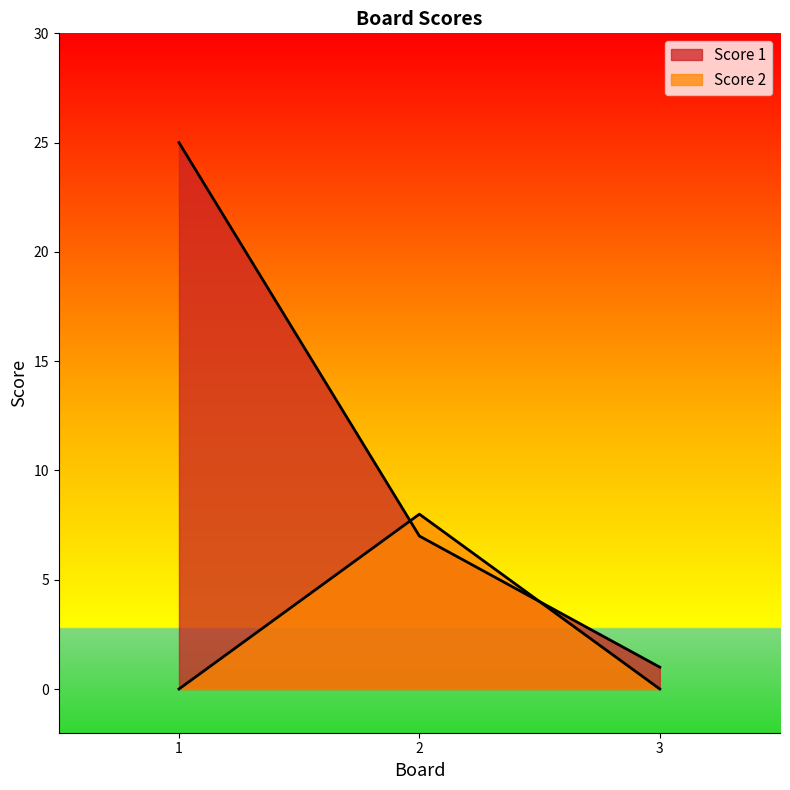

Is the value of Score 2 at 1 greater than the value of Score 1 at 1?

No